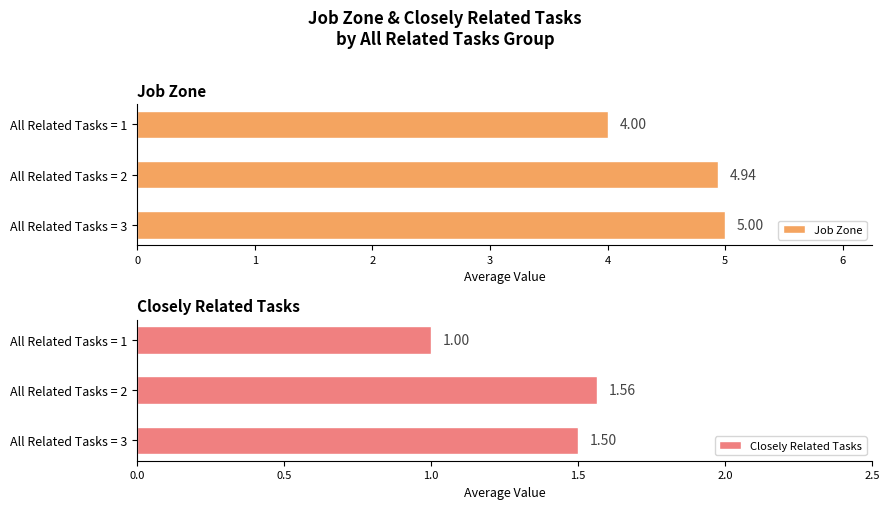

How many bars are there in total?

6